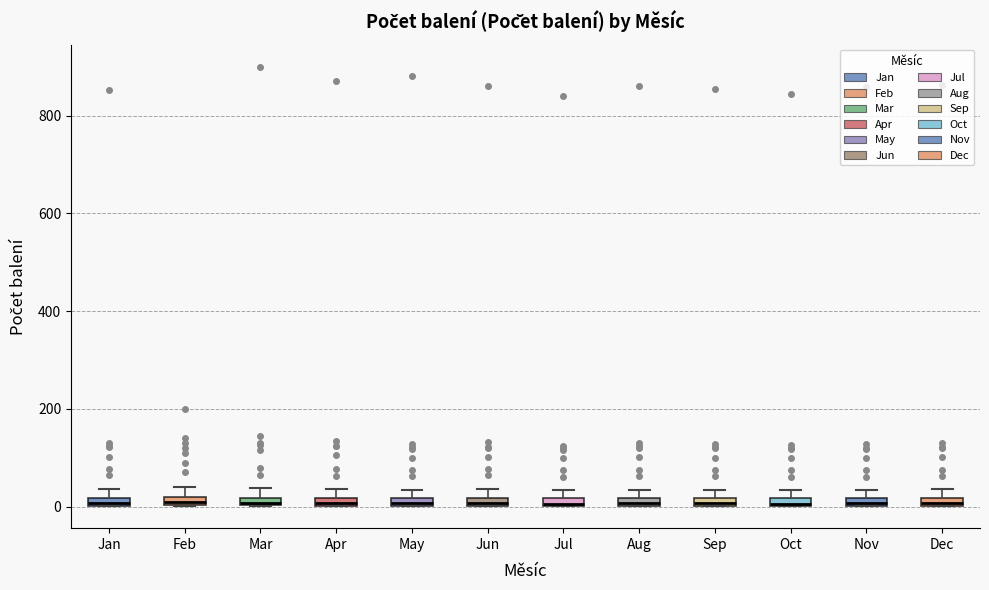

Where is the lower edge of the box for Nov on the y-axis? The values are not printed on the chart, so give them approximately, as read against the axis.

0